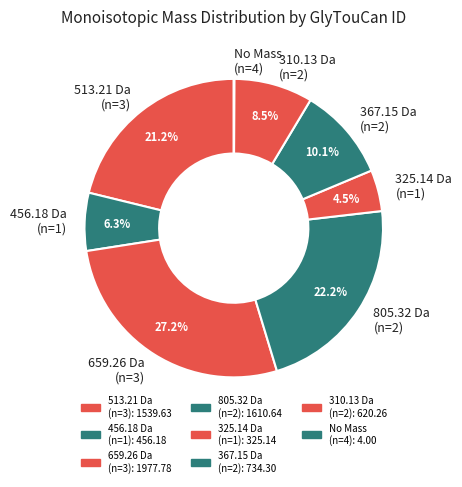

What percentage is NOT represented by 513.21 Da (n=3)?

78.8%